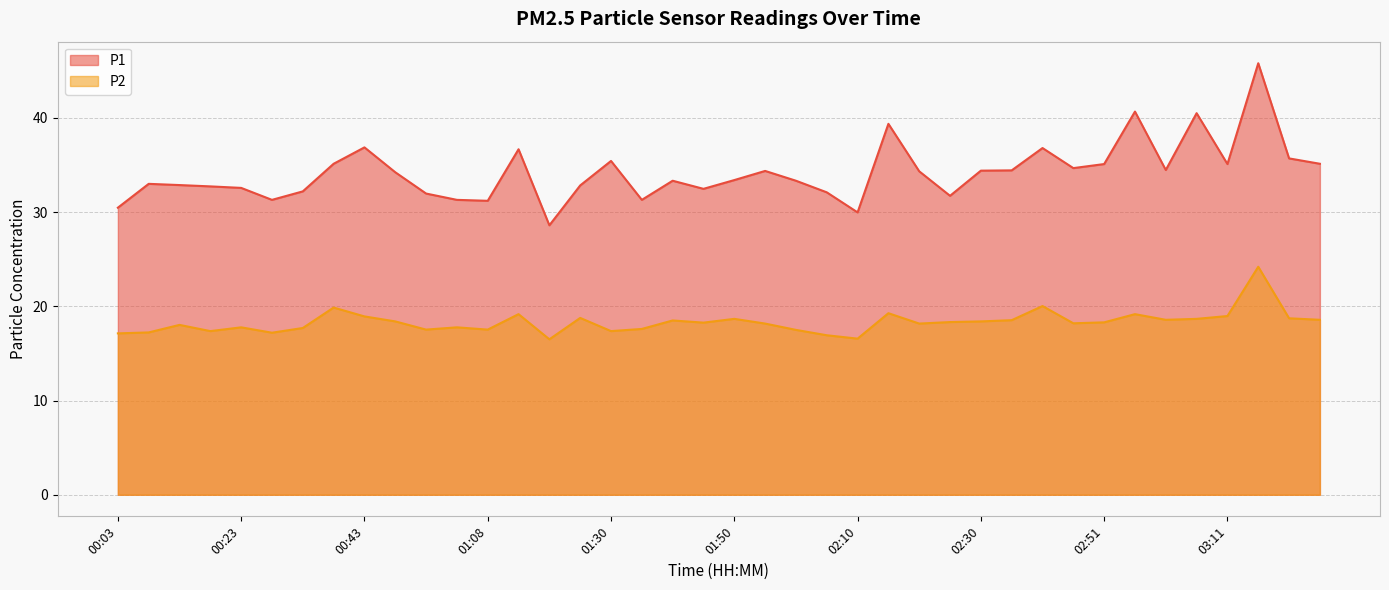

In P2, how many points are lower than both neighbors (excluding endpoints)?

11